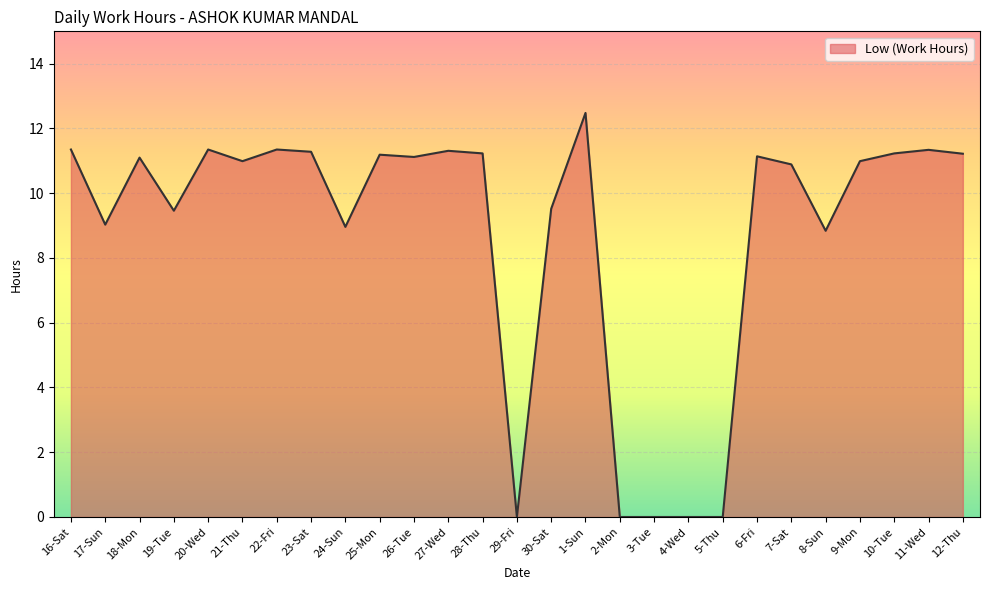

Is it true that the value at 21-Thu is 6.9?

False